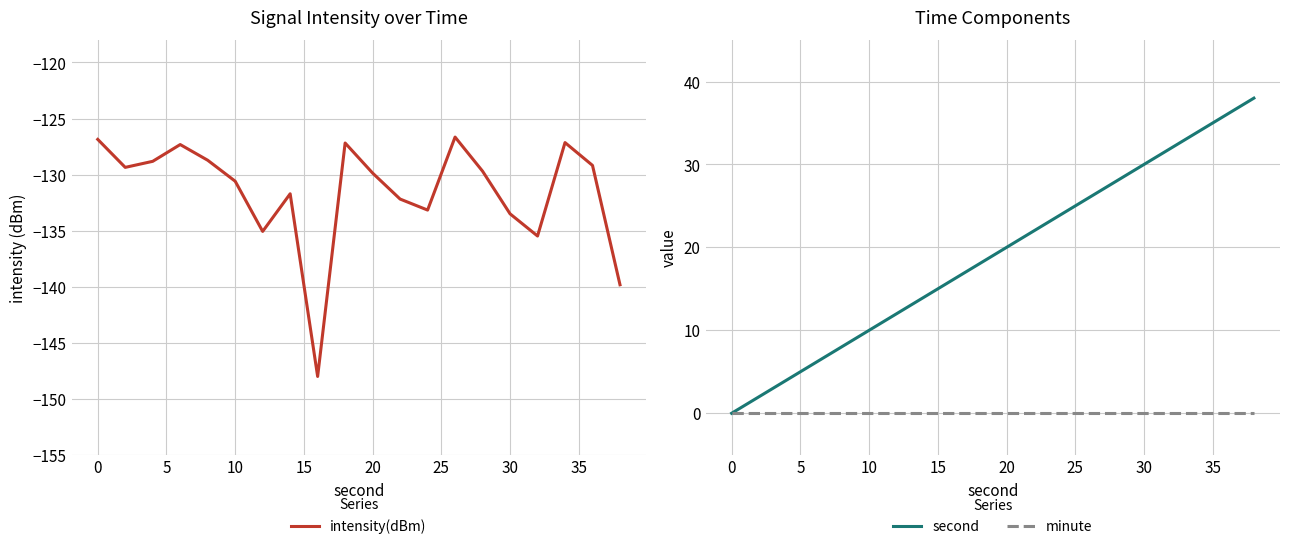

The intensity(dBm) series shows -29.5 at 10. True or false?

False